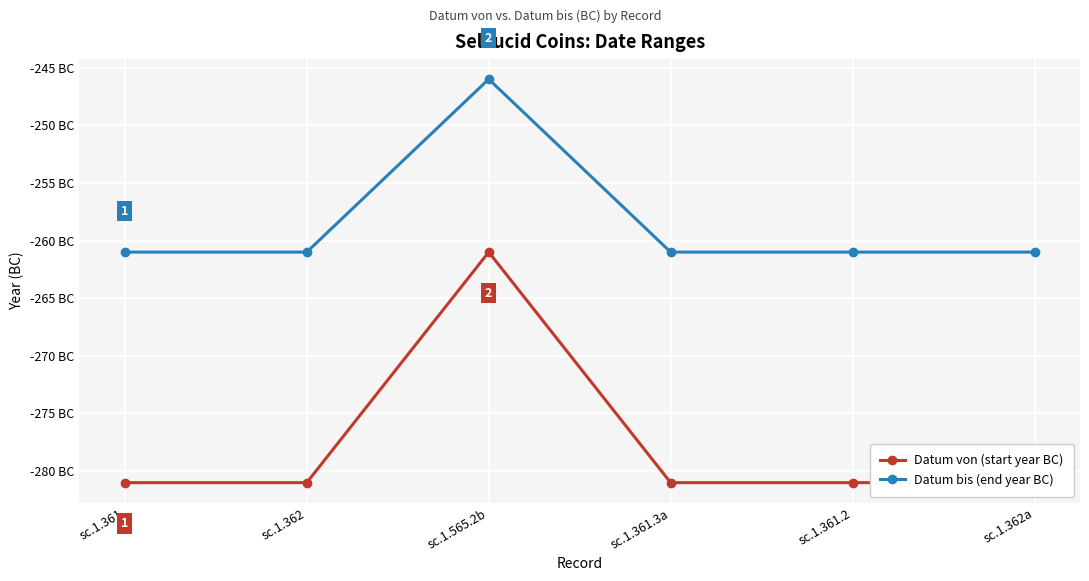

Where is the first local maximum for Datum bis (end year BC)?

sc.1.565.2b